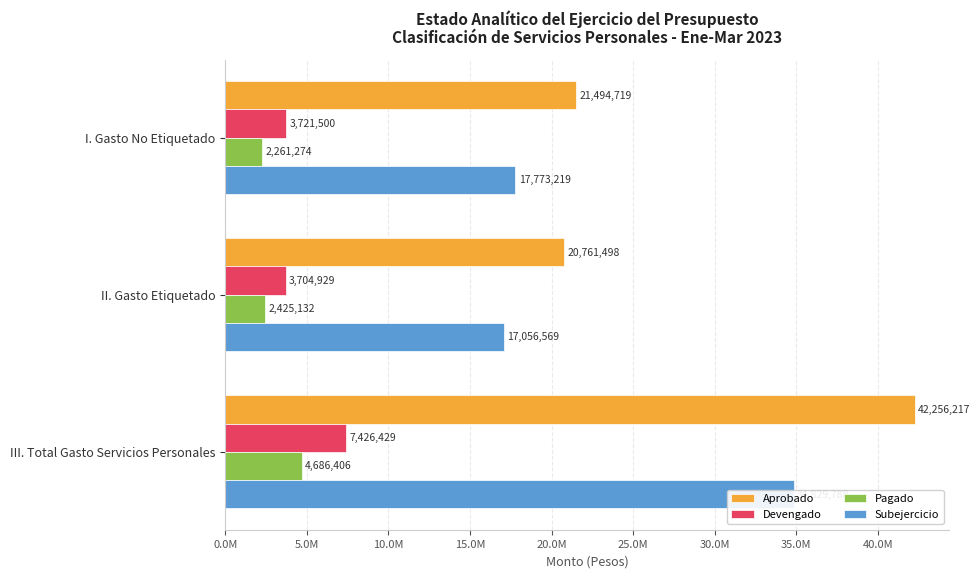

What is the maximum value for Pagado?

4686406